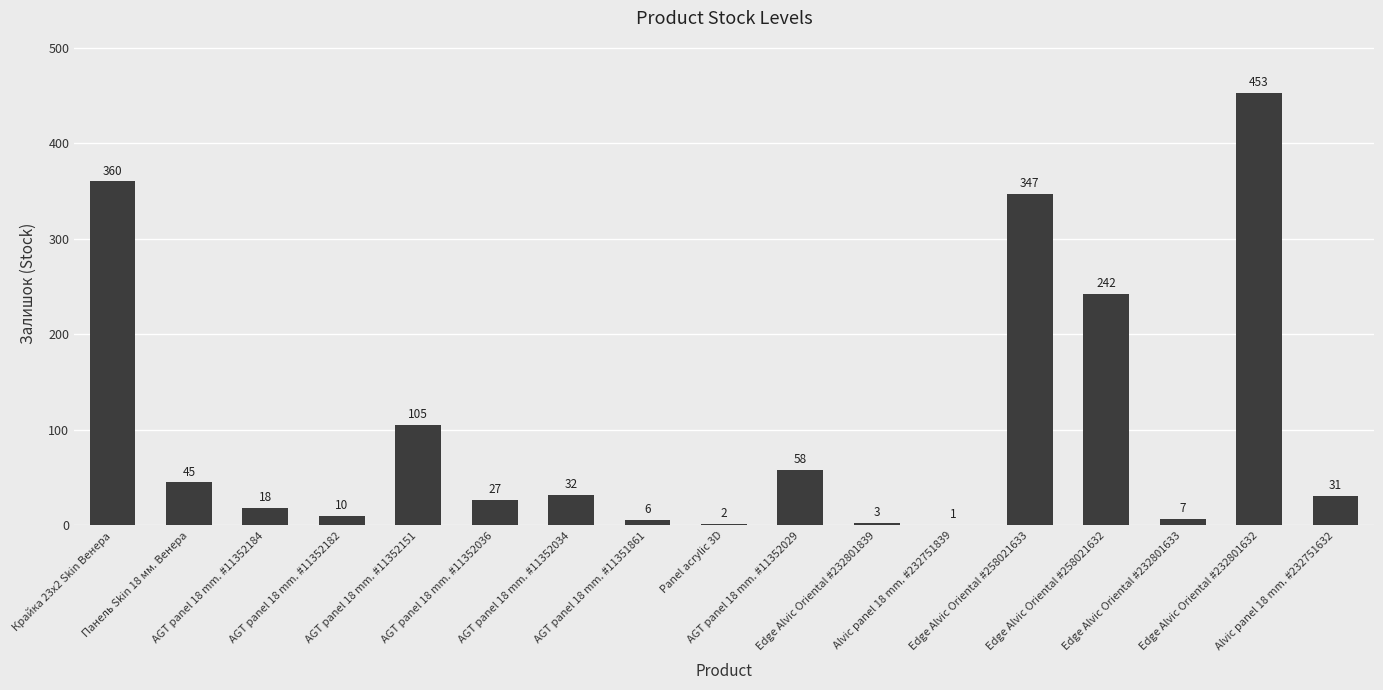

What is the change in value from AGT panel 18 mm. #11352151 to Alvic panel 18 mm. #232751839?

-104